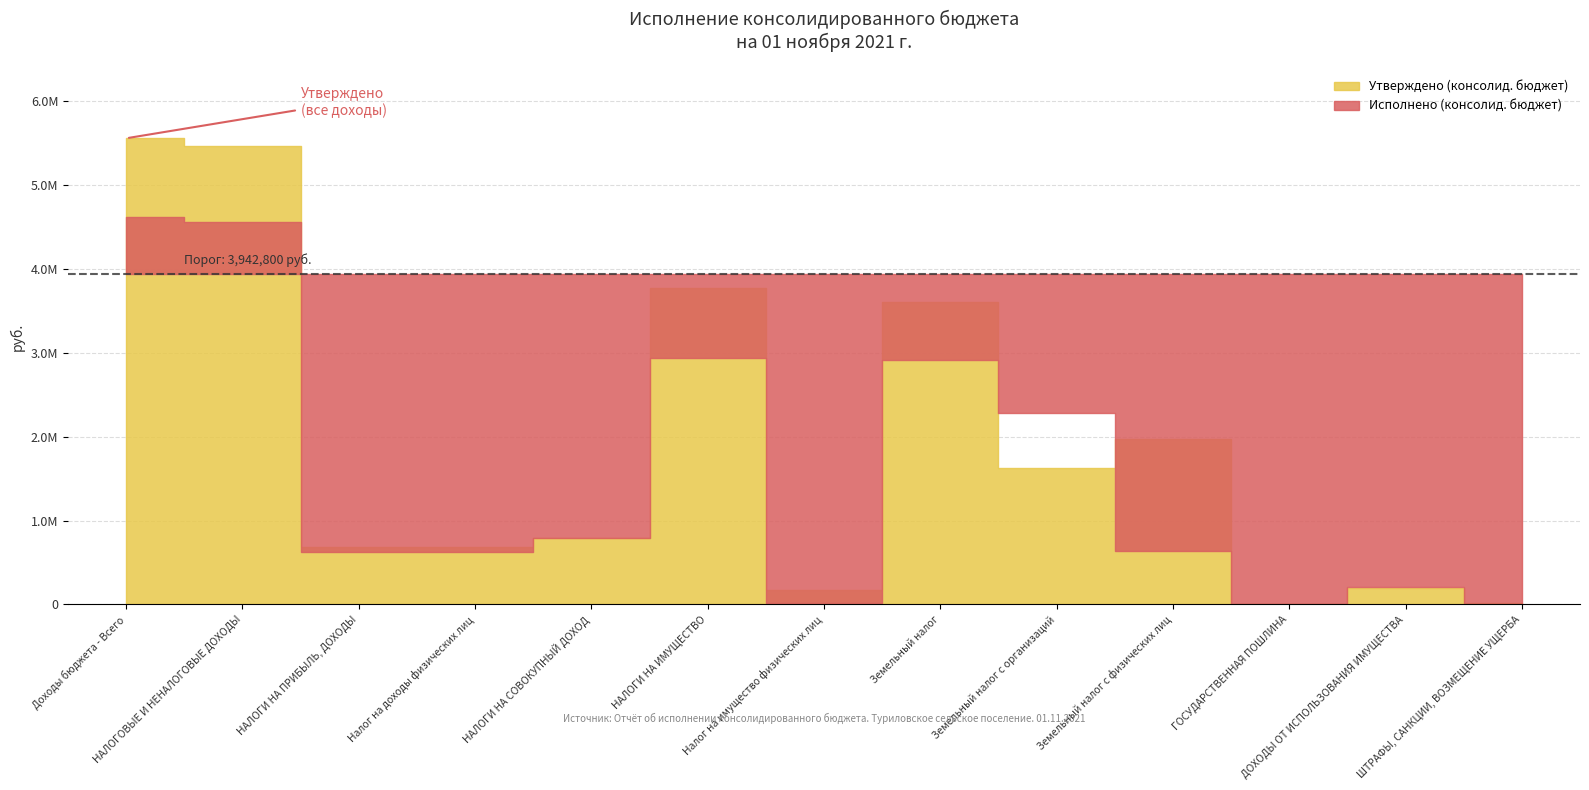

List the labels in order of Утверждено (консолид. бюджет) value, smallest first.

ГОСУДАРСТВЕННАЯ ПОШЛИНА, ШТРАФЫ, САНКЦИИ, ВОЗМЕЩЕНИЕ УЩЕРБА, Налог на имущество физических лиц, ДОХОДЫ ОТ ИСПОЛЬЗОВАНИЯ ИМУЩЕСТВА, НАЛОГИ НА ПРИБЫЛЬ, ДОХОДЫ, Налог на доходы физических лиц, НАЛОГИ НА СОВОКУПНЫЙ ДОХОД, Земельный налог с организаций, Земельный налог с физических лиц, Земельный налог, НАЛОГИ НА ИМУЩЕСТВО, НАЛОГОВЫЕ И НЕНАЛОГОВЫЕ ДОХОДЫ, Доходы бюджета - Всего